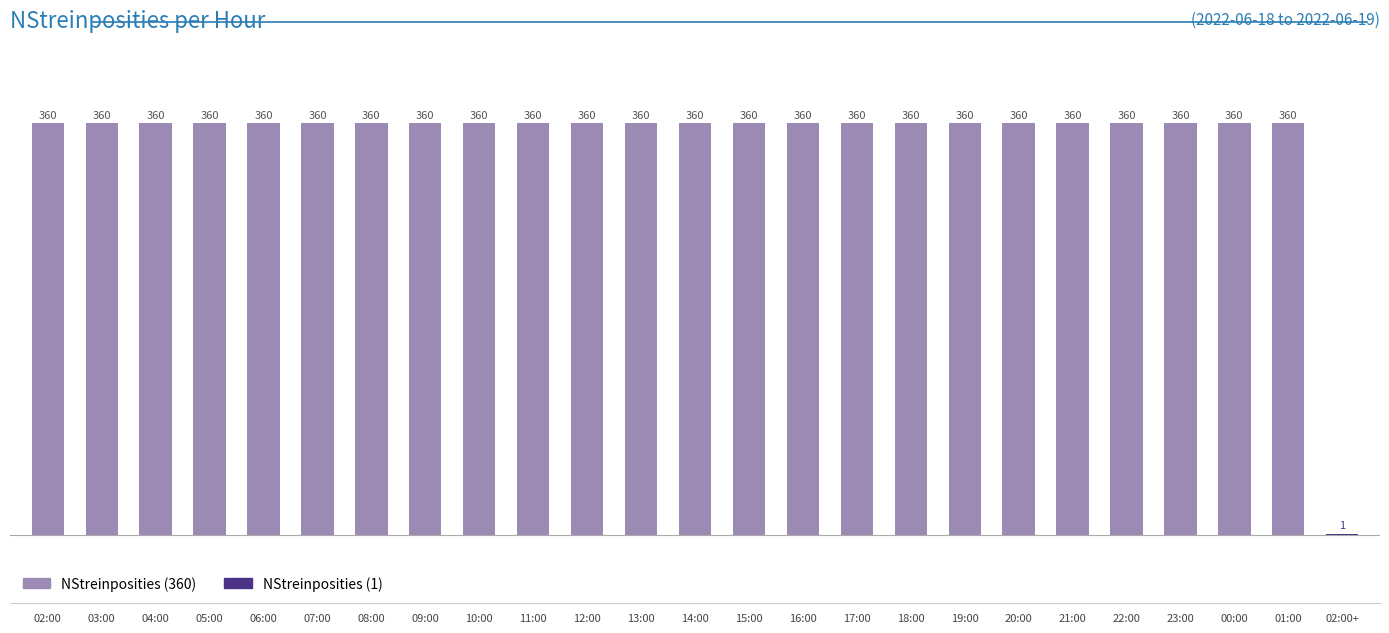

Does the chart contain stacked bars?

No